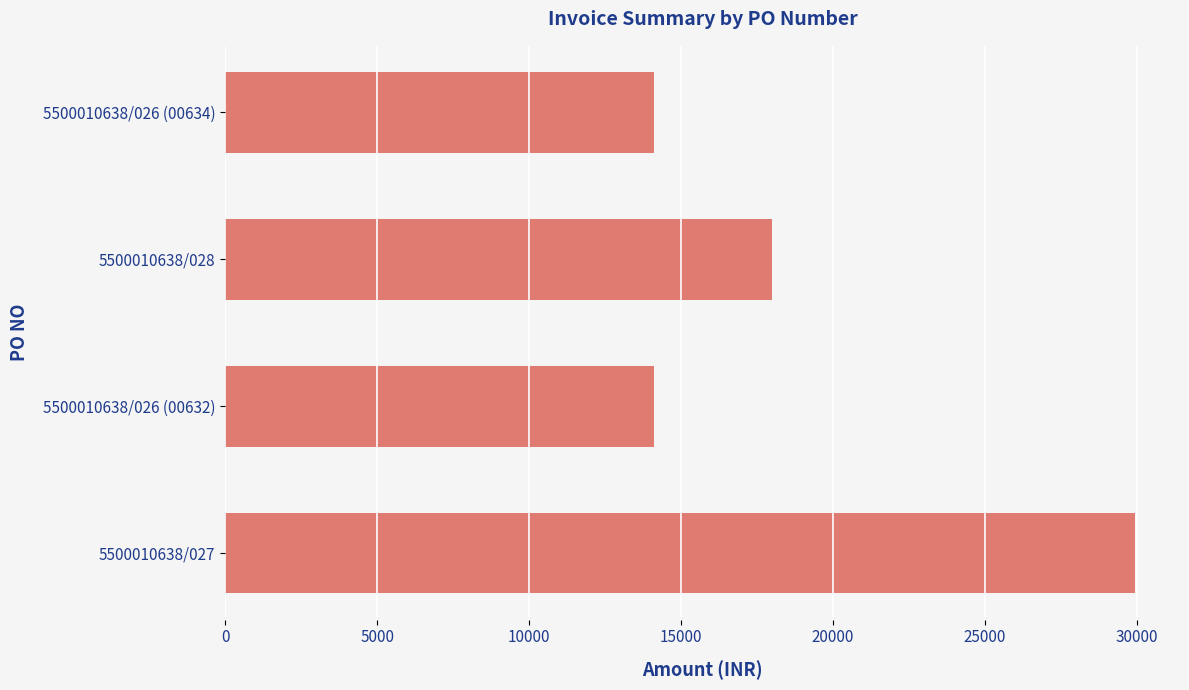

What is the difference between the values at 5500010638/027 and 5500010638/026 (00632)?

15805